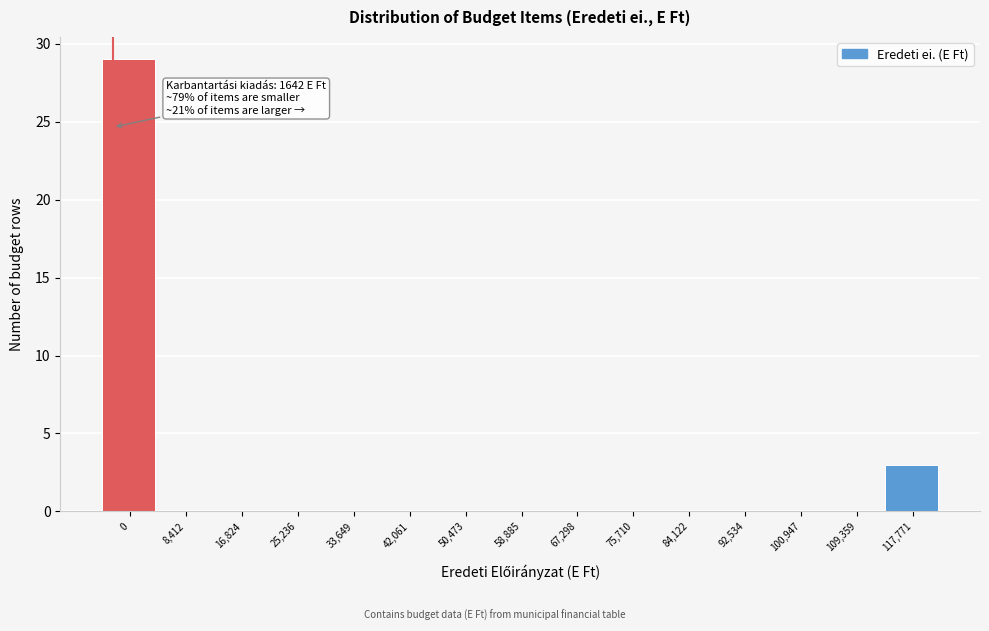

Reading right to left, list all the values displayed in this chart.

117,771=3	109,359=0	100,947=0	92,534=0	84,122=0	75,710=0	67,298=0	58,885=0	50,473=0	42,061=0	33,649=0	25,236=0	16,824=0	8,412=0	0=29